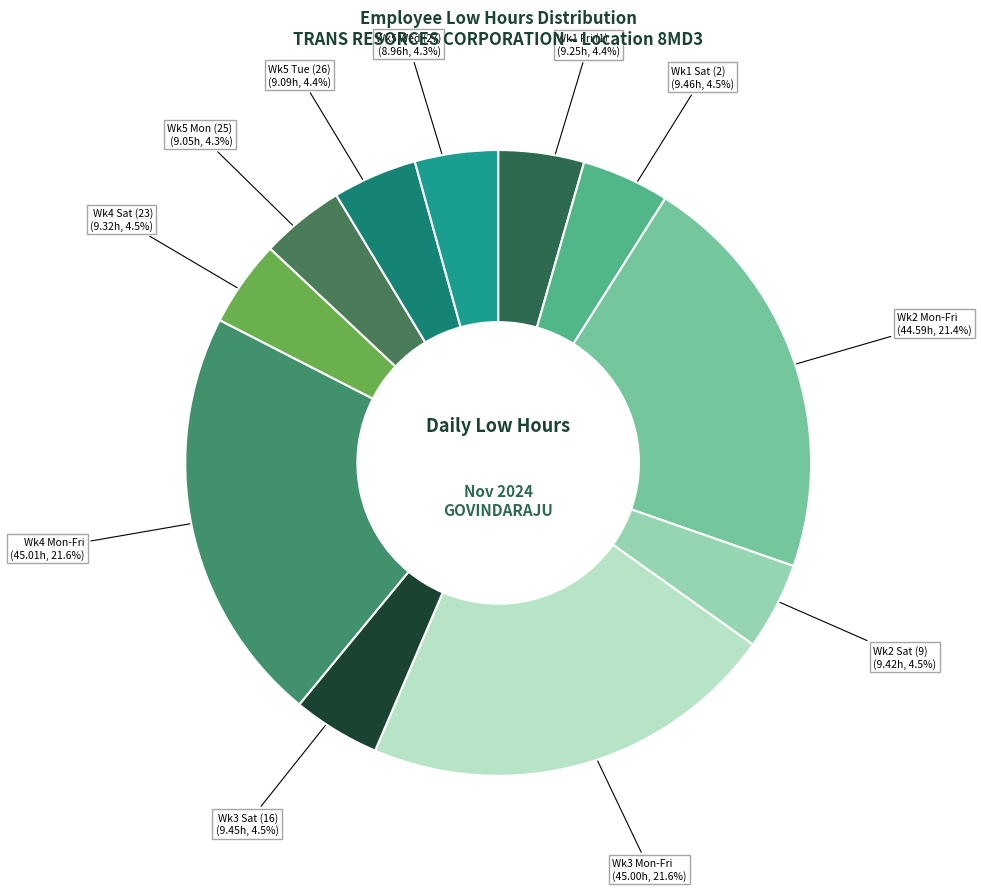

How much of the chart is everything except Wk4 Mon-Fri (45.01h, 21.6%)?

78.4%